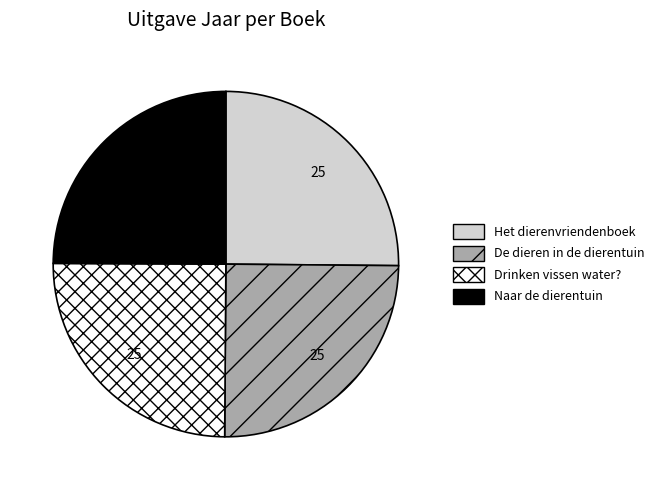

True or false: De dieren in de dierentuin accounts for 34% of the total.

False